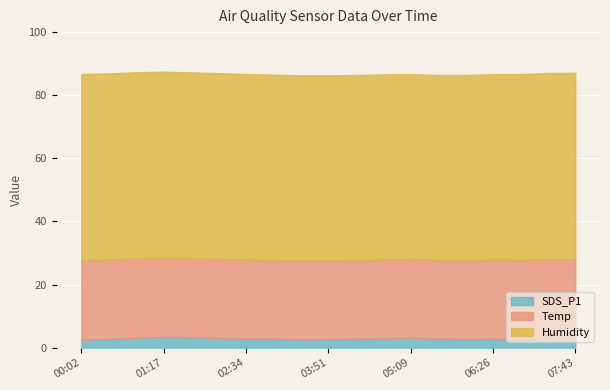

Which series has the widest spread of values?

SDS_P1